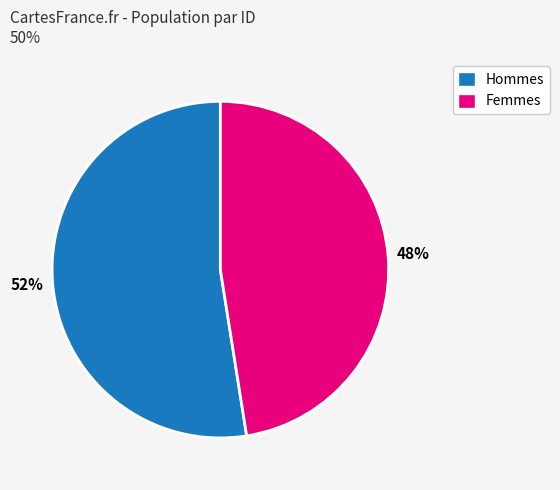

Does any single category account for the majority?

Yes